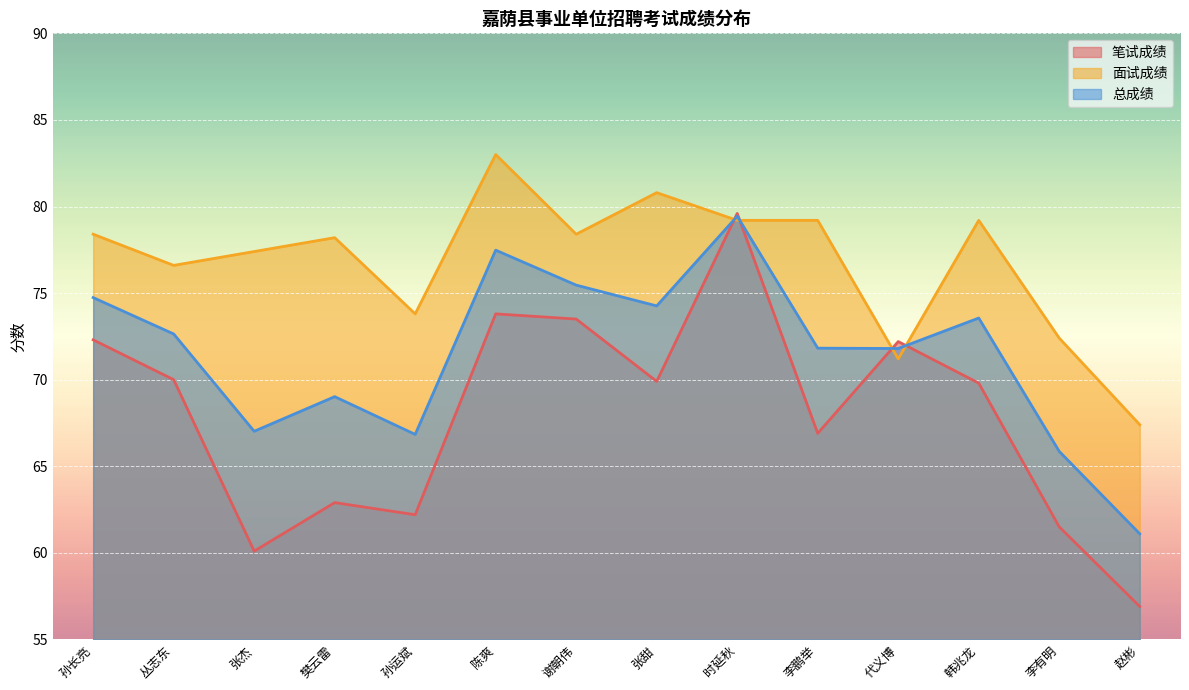

What are all the series names shown in the legend?

笔试成绩, 面试成绩, 总成绩